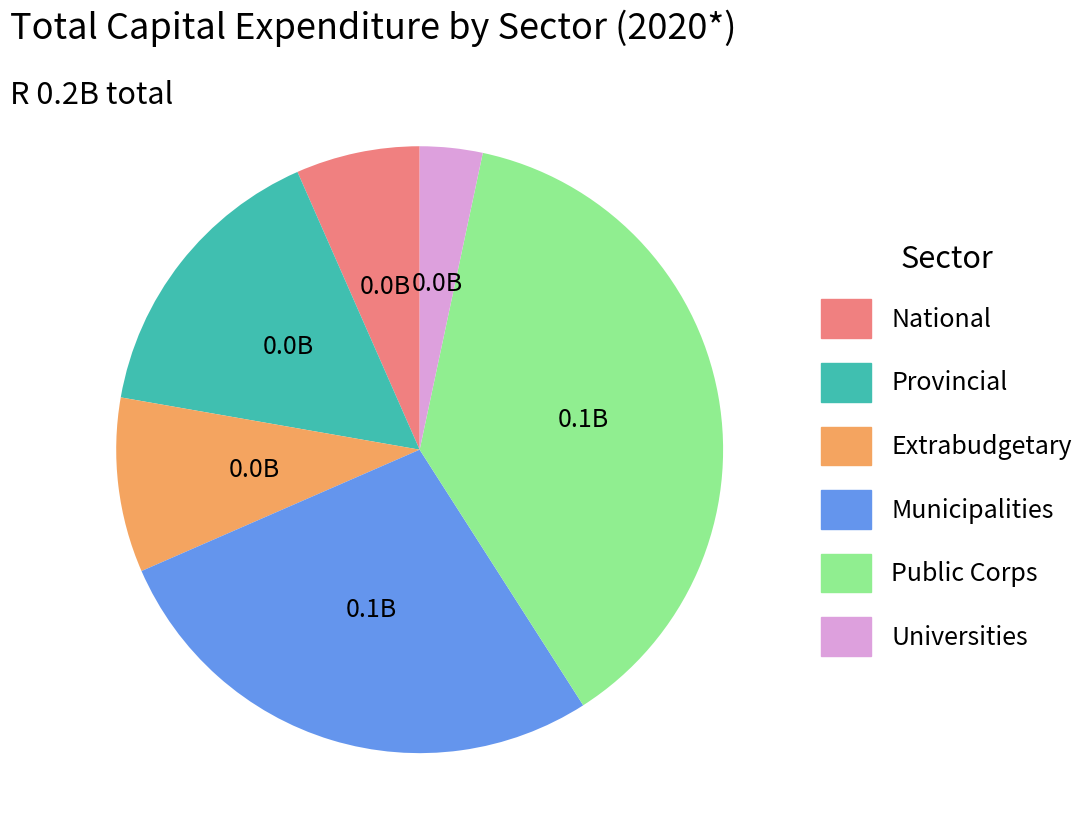

What is the smallest slice in the pie chart?

Universities